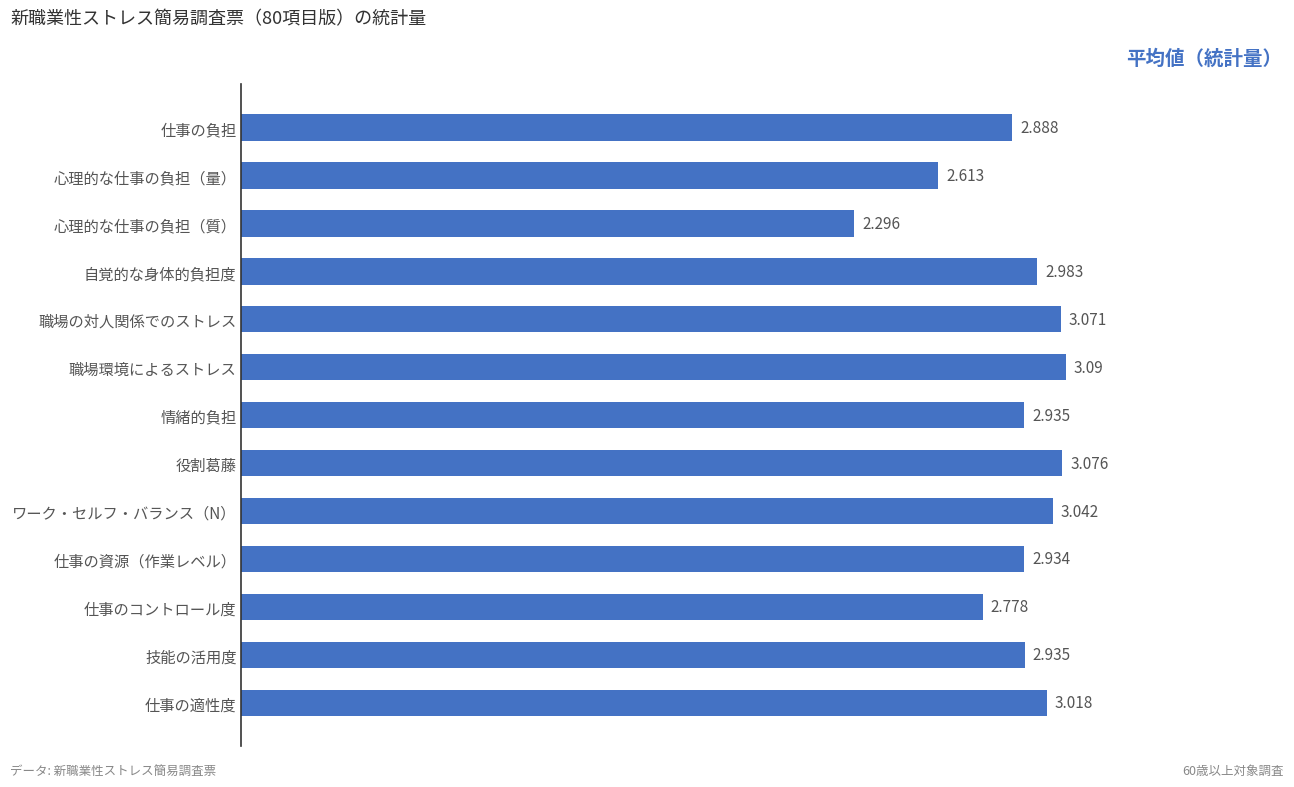

What is the minimum value shown in the chart?

2.3